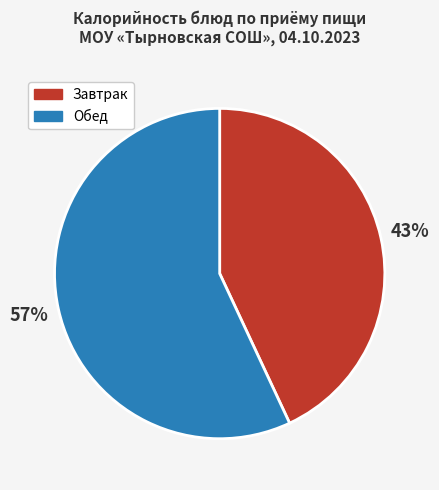

Is there any slice that represents more than half of the pie?

Yes